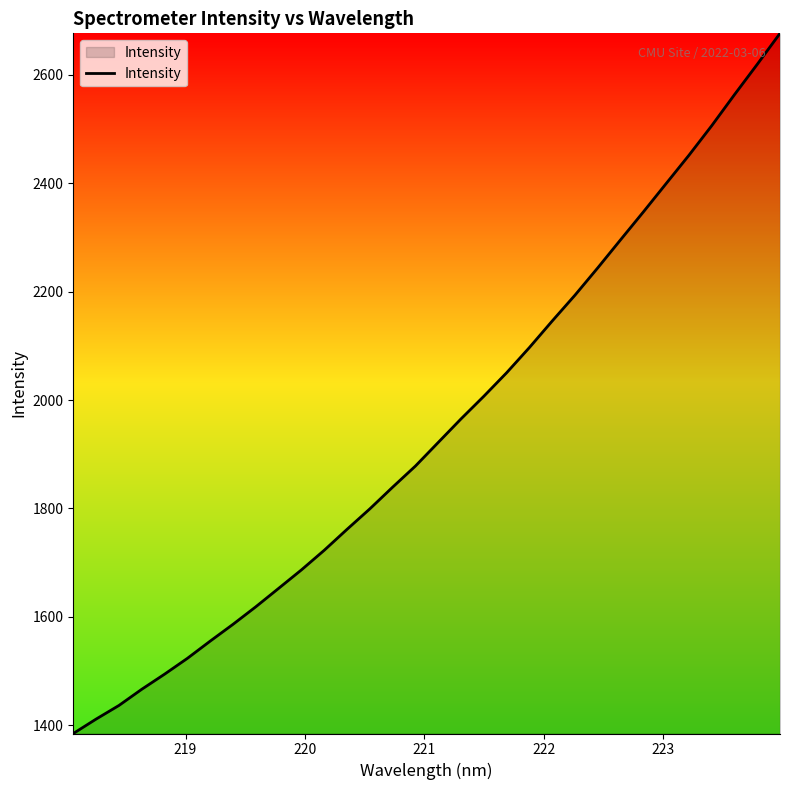

What is the maximum value shown in the chart?

2676.6